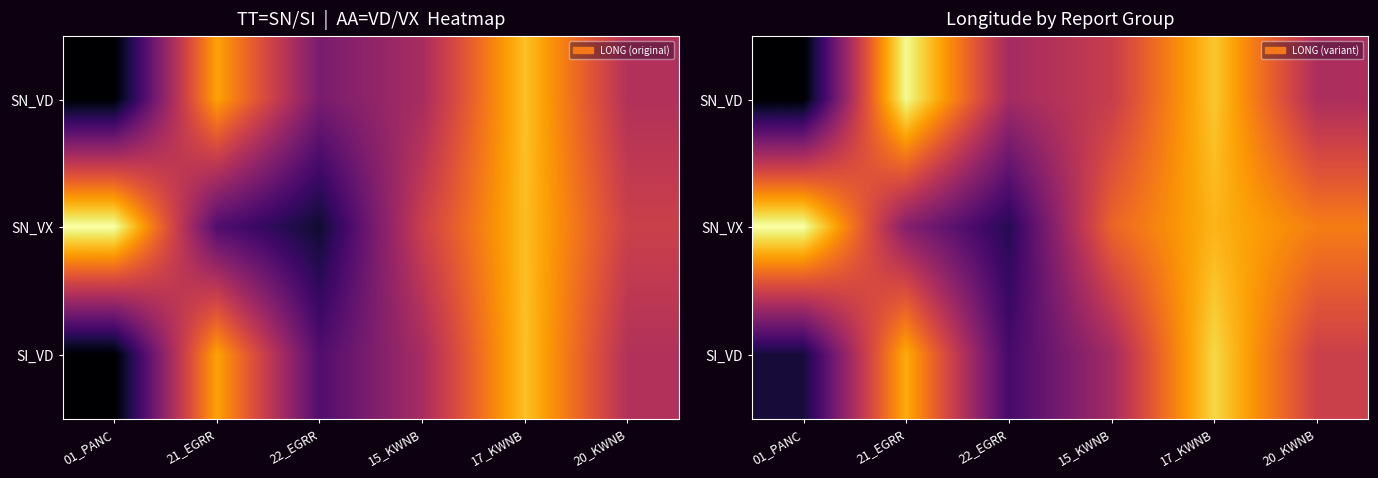

True or false: SI_VD has a value of 10.1 at 01_PANC.

False